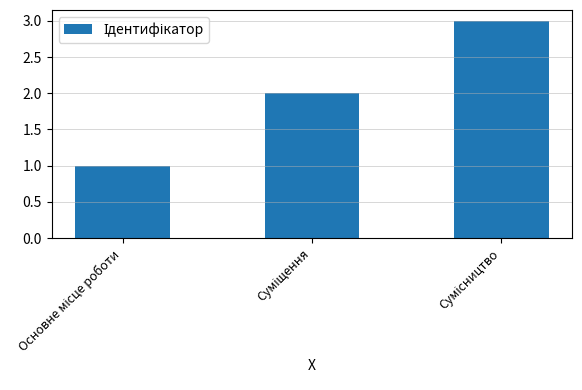

What is the sum of all values?

6